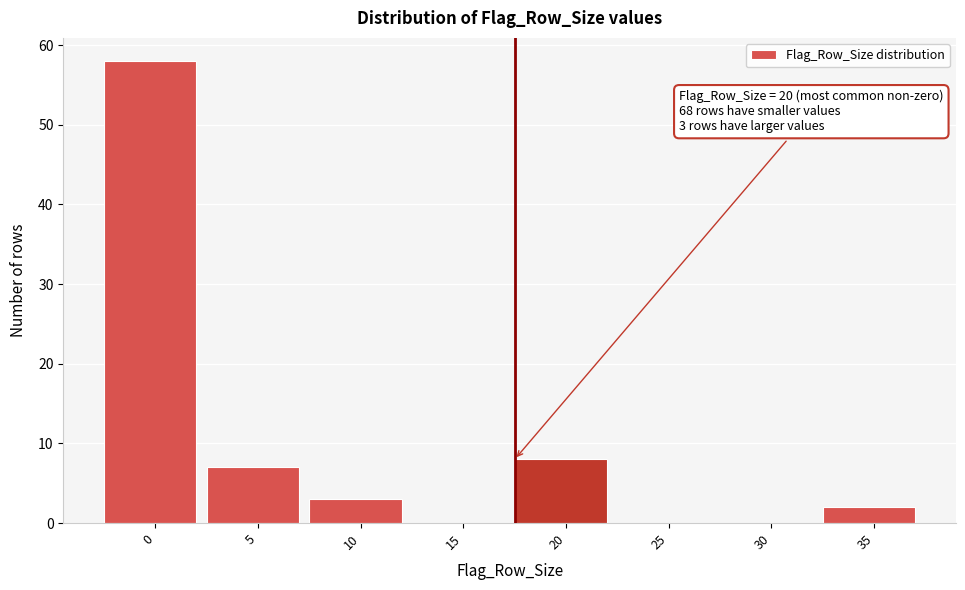

Reading left to right, transcribe all the data shown in this chart.

0=58	5=7	10=3	15=0	20=8	25=0	30=0	35=2